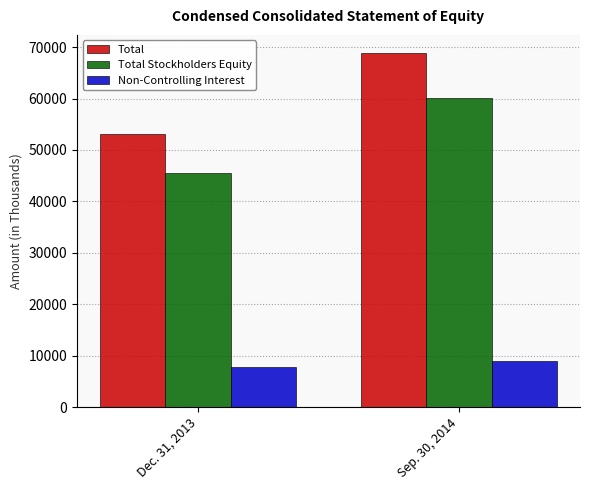

List the series in order of their peak value, highest first.

Total, Total Stockholders Equity, Non-Controlling Interest